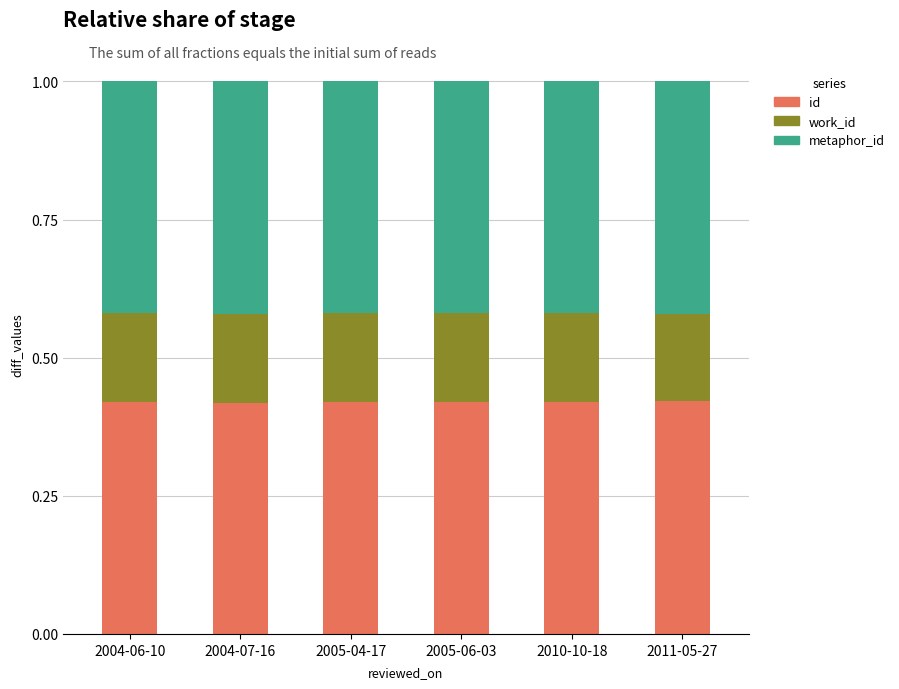

What is the sum of the id values at 2005-04-17 and 2011-05-27?

0.8